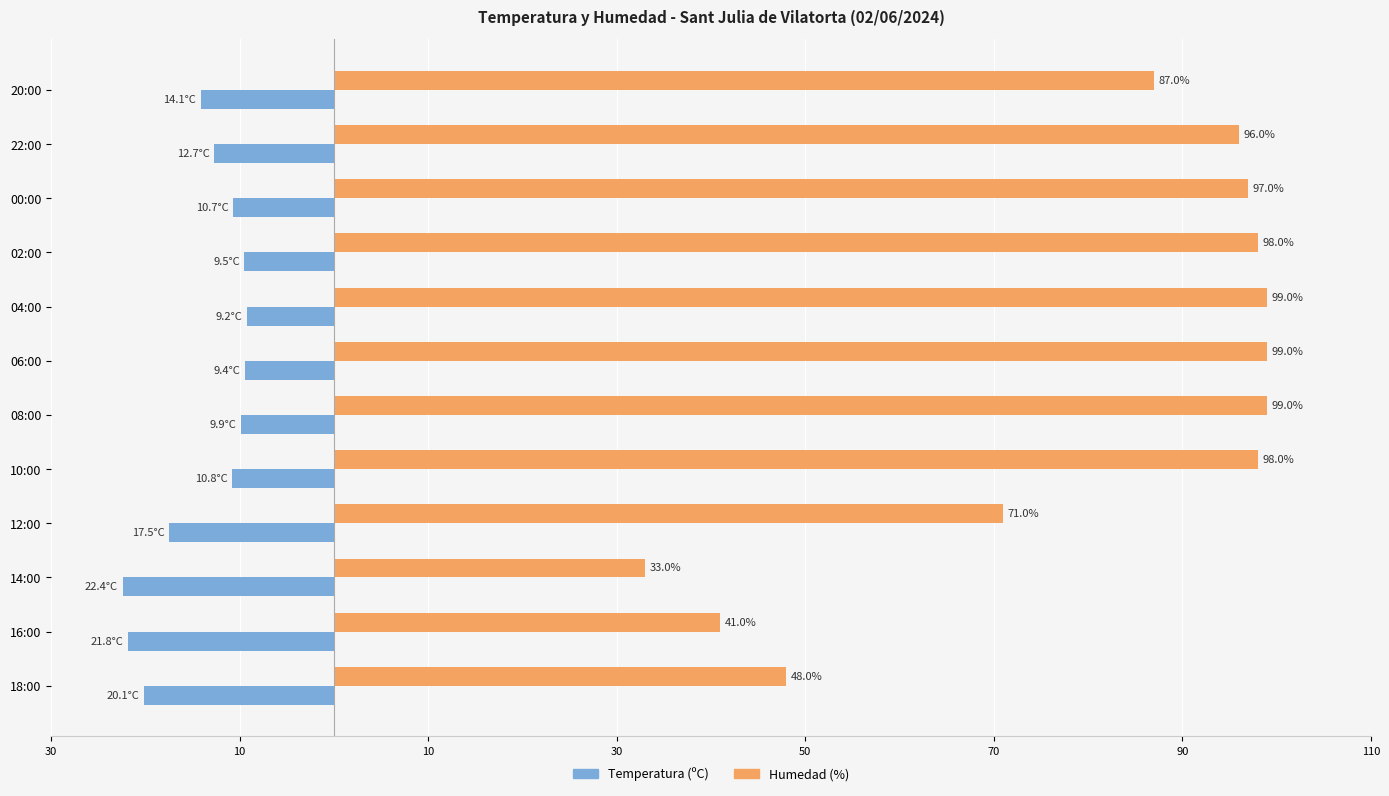

What is the difference between the maximum and minimum values in the Humedad (%) series?

66.0